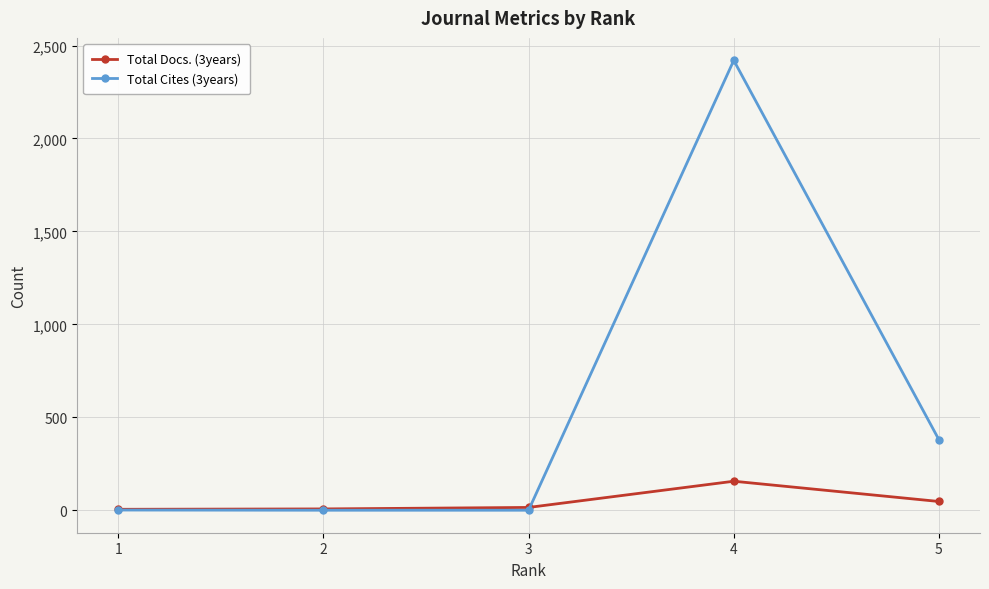

How many distinct data groups are displayed?

2